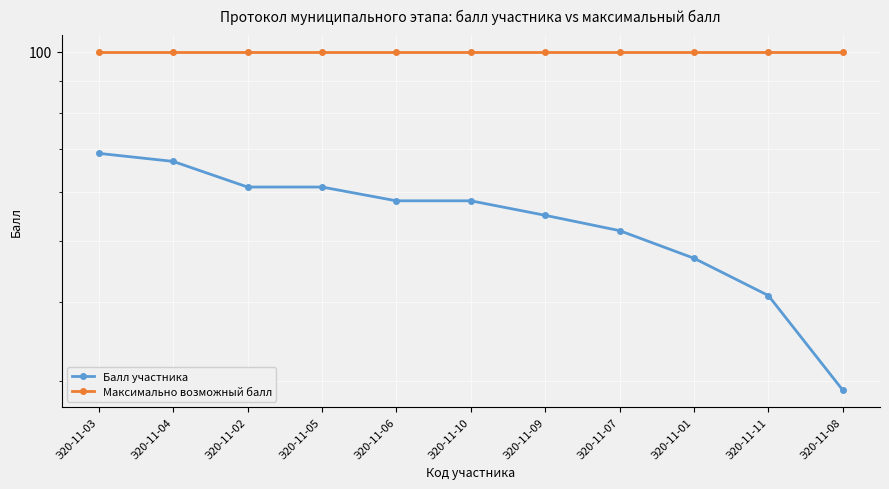

Reading right to left, list all the values displayed in this chart.

Балл участника: Э20-11-08=29	Э20-11-11=41	Э20-11-01=47	Э20-11-07=52	Э20-11-09=55	Э20-11-10=58	Э20-11-06=58	Э20-11-05=61	Э20-11-02=61	Э20-11-04=67	Э20-11-03=69
Максимально возможный балл: Э20-11-08=100	Э20-11-11=100	Э20-11-01=100	Э20-11-07=100	Э20-11-09=100	Э20-11-10=100	Э20-11-06=100	Э20-11-05=100	Э20-11-02=100	Э20-11-04=100	Э20-11-03=100